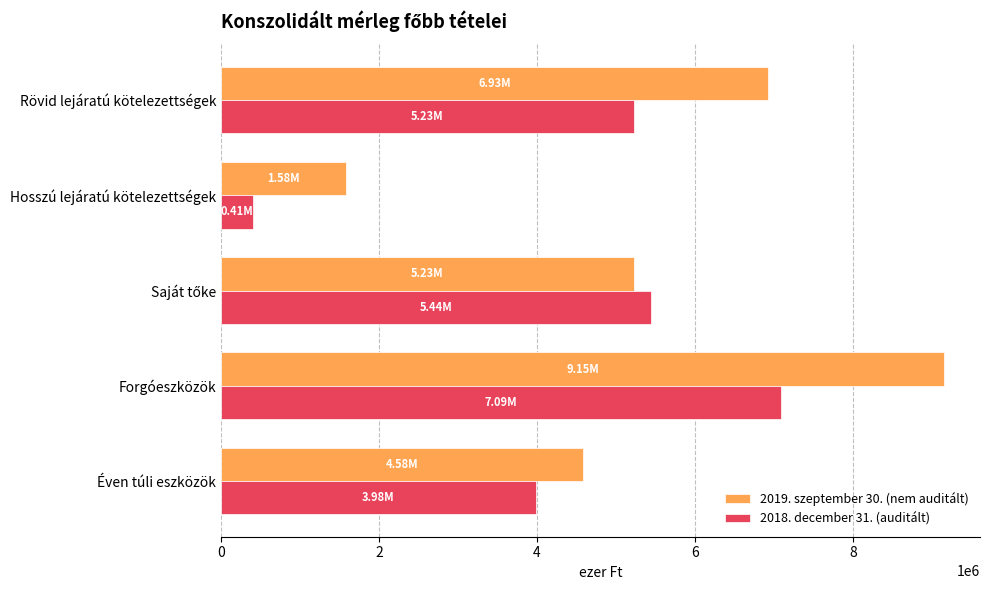

How many data points in 2018. december 31. (auditált) are less than 5225069?

2